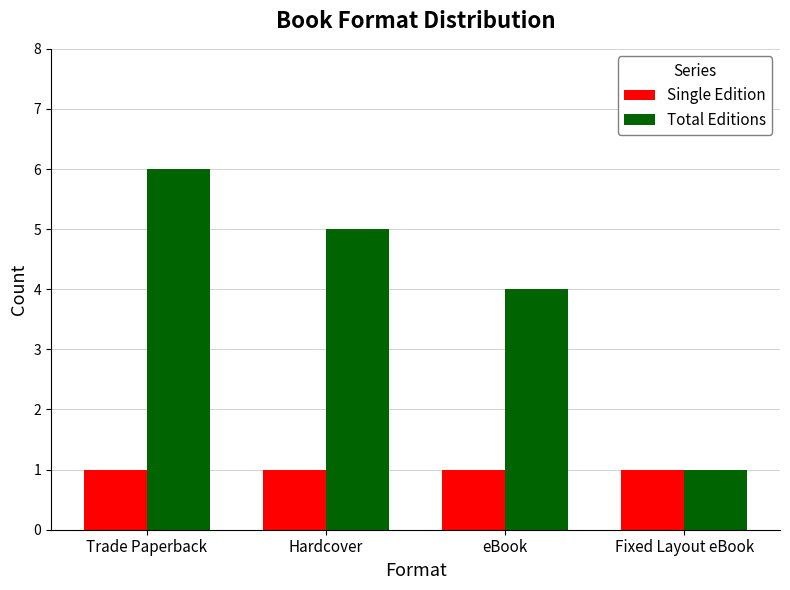

How many bars are there in each group?

2